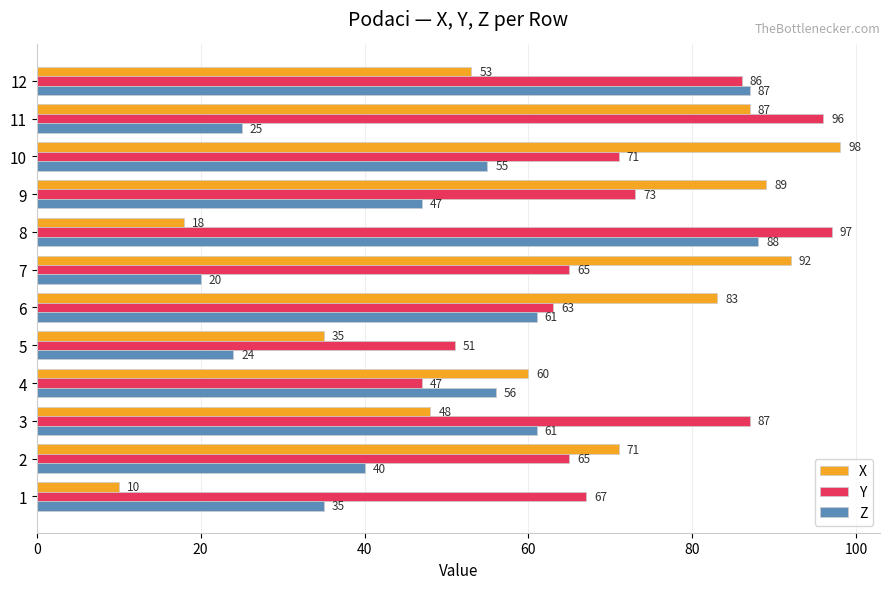

Which category has the highest value across all series?

10